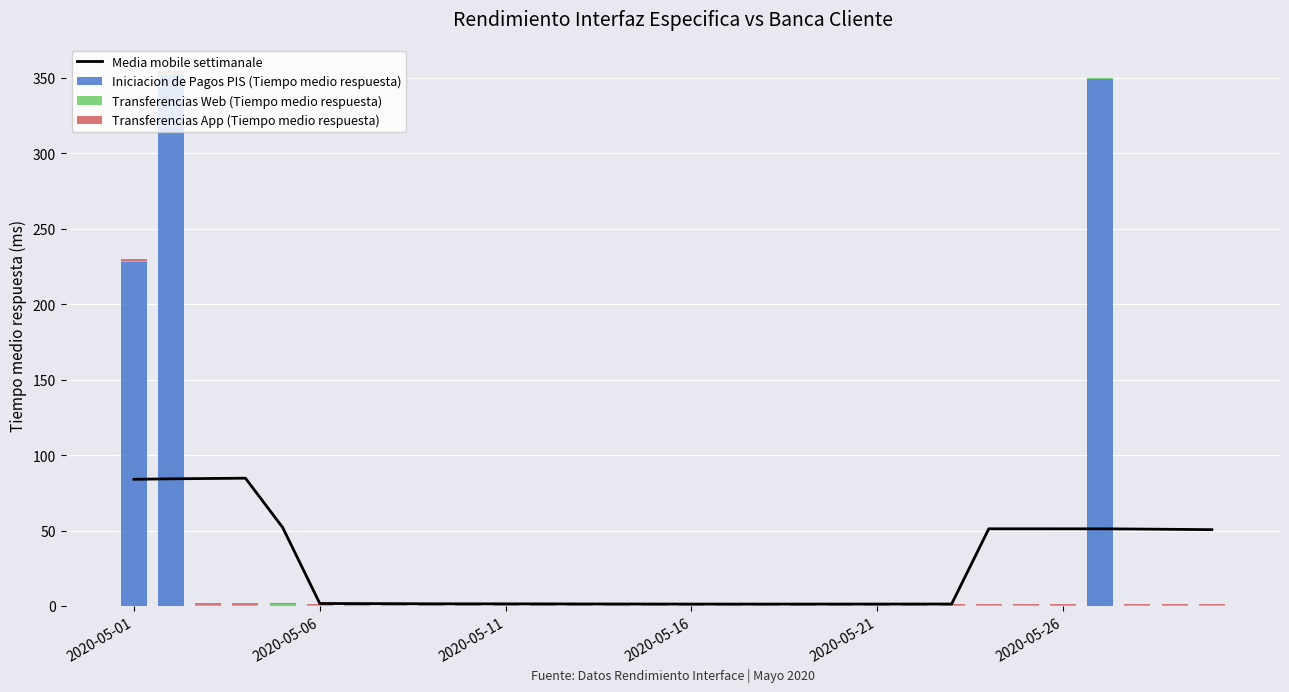

What is the sum of all Transferencias App (Tiempo medio respuesta) values?

21.7